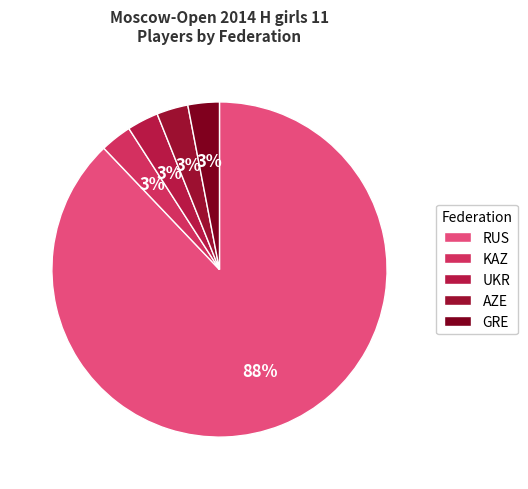

How many slices are in this pie chart?

5